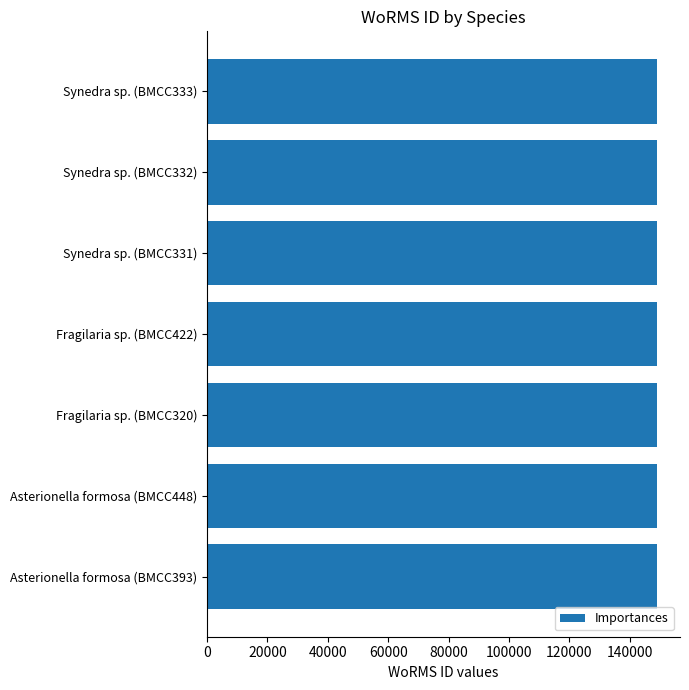

How many bars are there in total?

7